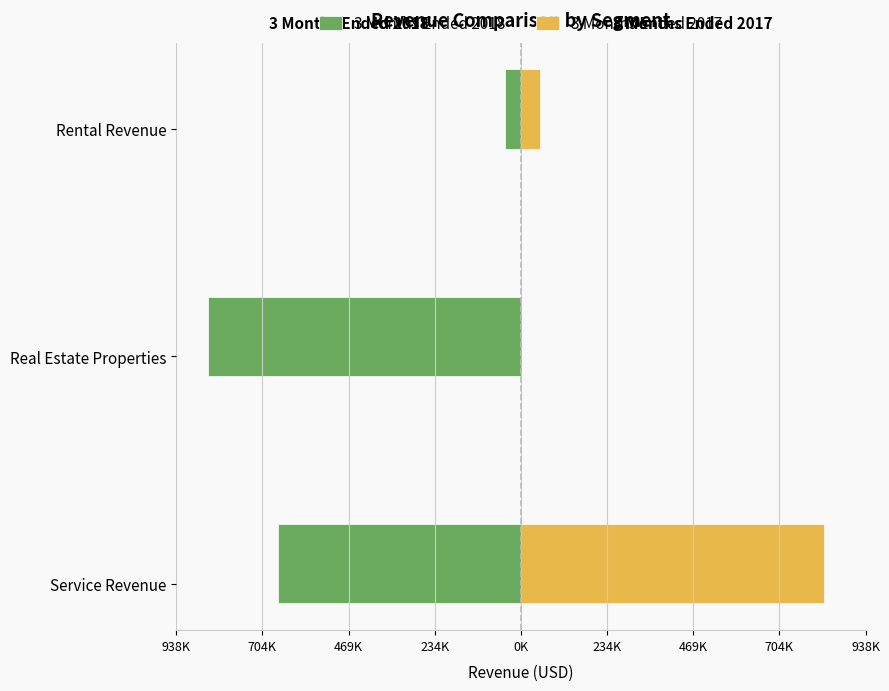

Are the bars grouped side by side (vs. stacked)?

Yes